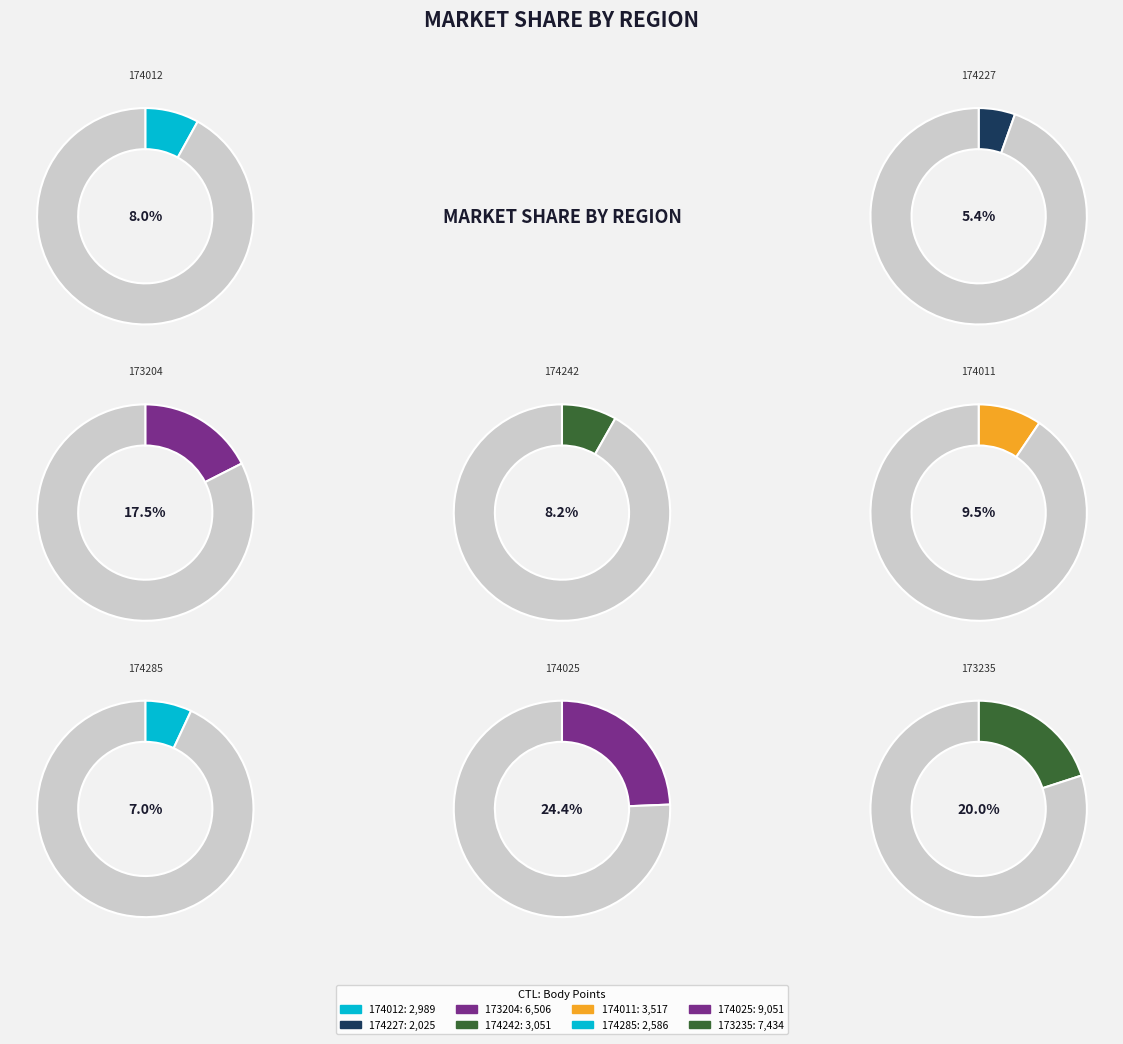

To the nearest percent, what portion does 173204 represent?

18%